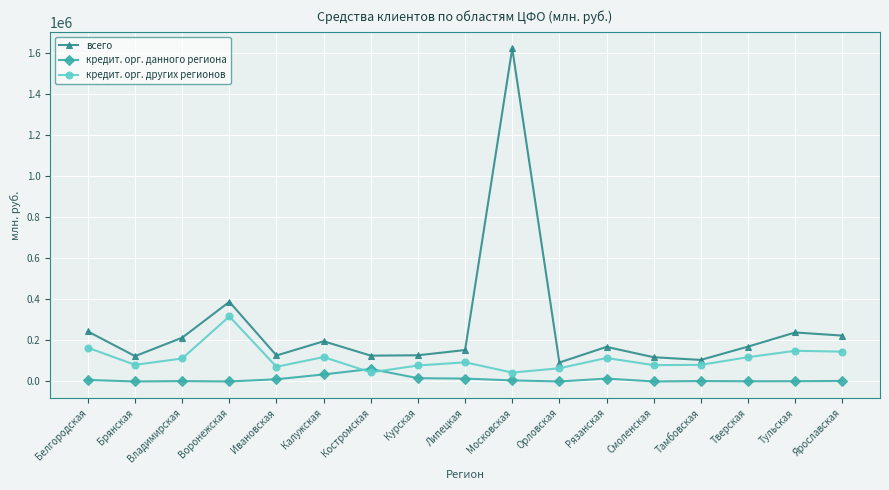

Read the кредит. орг. других регионов value at Белгородская, to the nearest 50.

164450